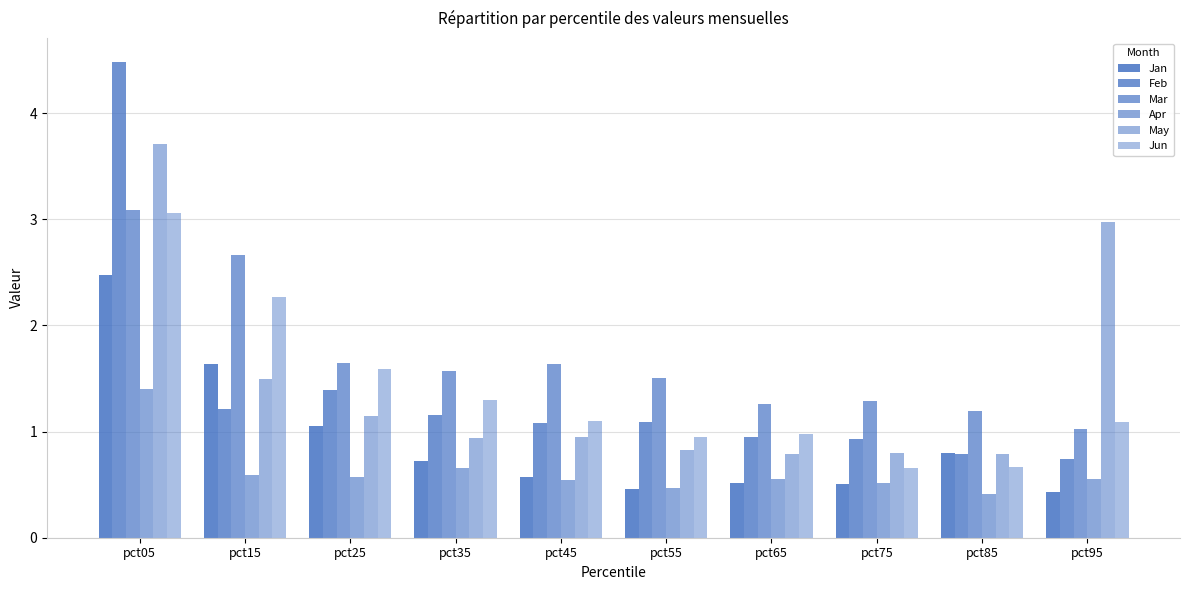

Count the number of categories in the chart.

10